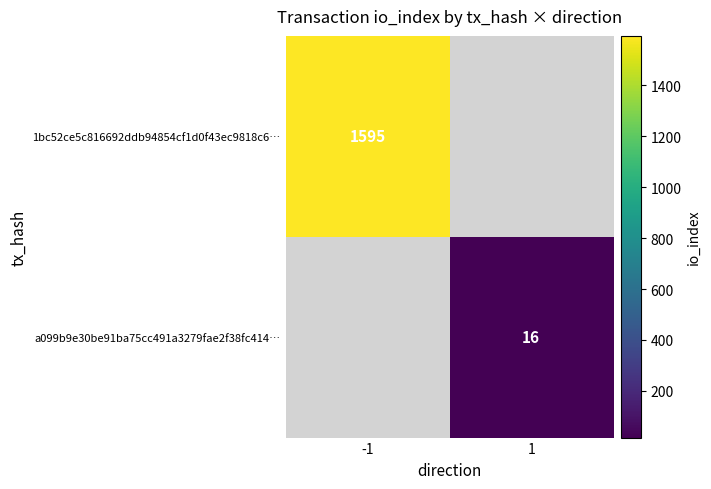

The a099b9e30be91ba75cc491a3279fae2f38fc414… series shows 16 at 1. True or false?

True